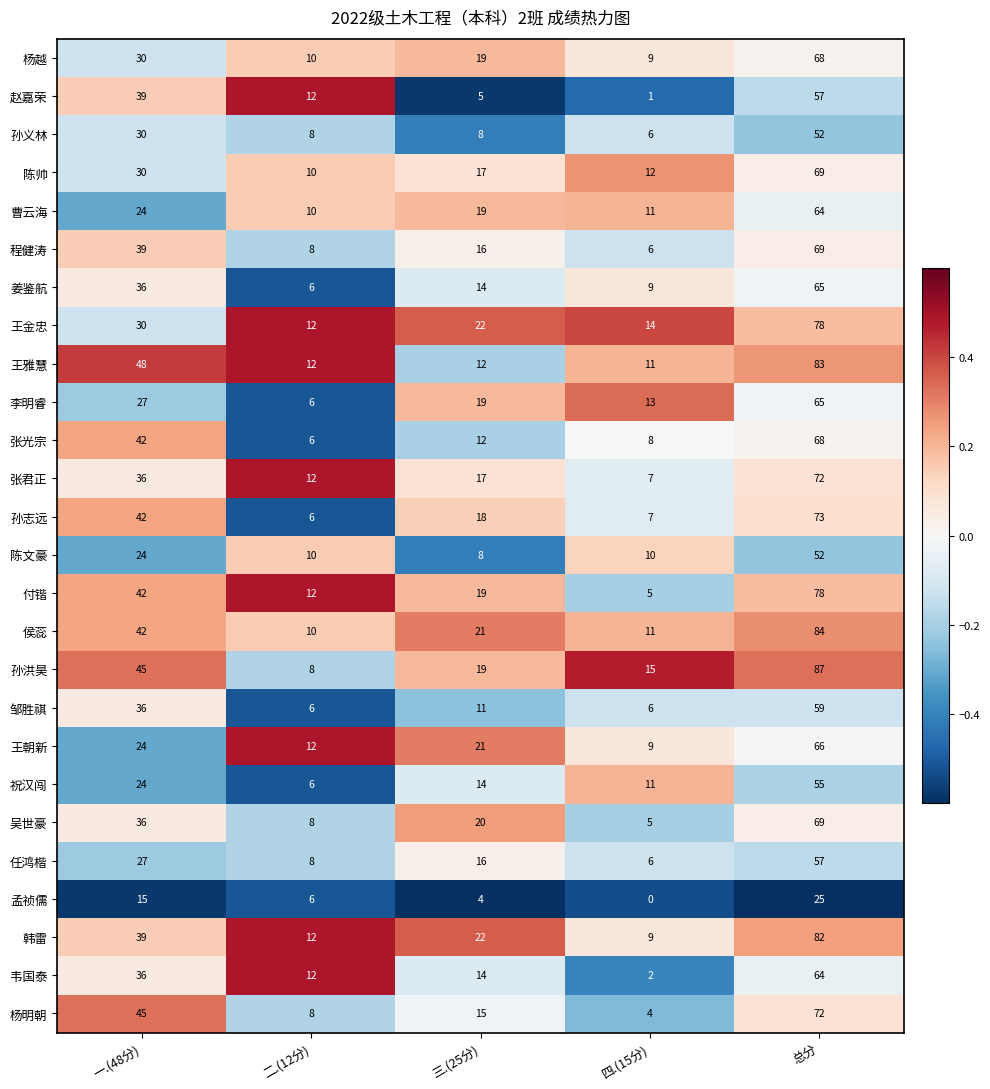

Where does the 陈帅 series first go above 17?

一.(48分)